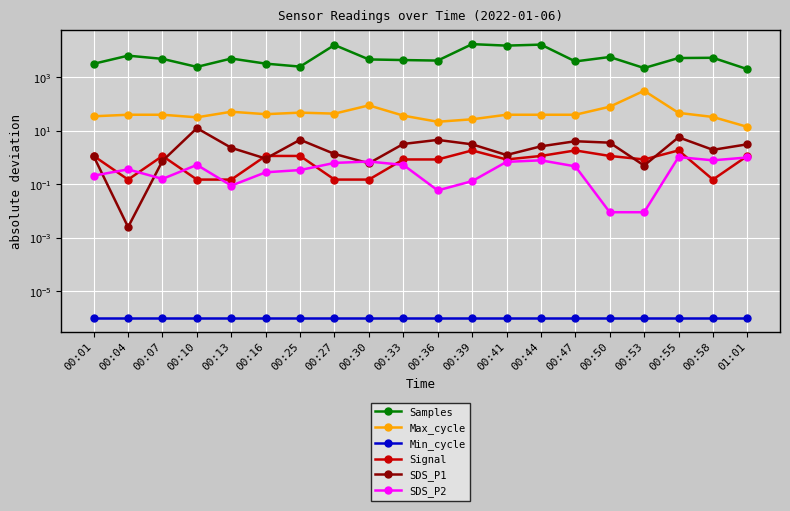

Reading left to right, transcribe all the data shown in this chart.

Samples: 3240.4	6526.4	4953.4	2477.4	5095.4	3283.4	2538.4	16360.7	4714.4	4470.4	4271.4	17620.7	15501.7	16911.7	3972.4	5813.4	2243.4	5320.4	5435.4	2039.4
Max_cycle: 35.1	40.1	40.1	32.1	51.9	42.1	48.1	44.1	89.9	37.1	21.9	27.1	40.1	40.1	40.1	79.9	316.9	47.1	33.1	14.1
Min_cycle: 0.0	0.0	0.0	0.0	0.0	0.0	0.0	0.0	0.0	0.0	0.0	0.0	0.0	0.0	0.0	0.0	0.0	0.0	0.0	0.0
Signal: 1.2	0.2	1.2	0.2	0.2	1.2	1.2	0.2	0.2	0.9	0.9	1.9	0.9	1.2	1.9	1.2	0.9	1.9	0.2	1.2
SDS_P1: 1.1	0.0	0.8	12.6	2.3	0.9	4.6	1.4	0.6	3.2	4.6	3.1	1.2	2.6	4.1	3.6	0.5	5.7	1.9	3.1
SDS_P2: 0.2	0.4	0.2	0.5	0.1	0.3	0.3	0.6	0.7	0.5	0.1	0.1	0.7	0.8	0.5	0.0	0.0	1.0	0.8	1.0